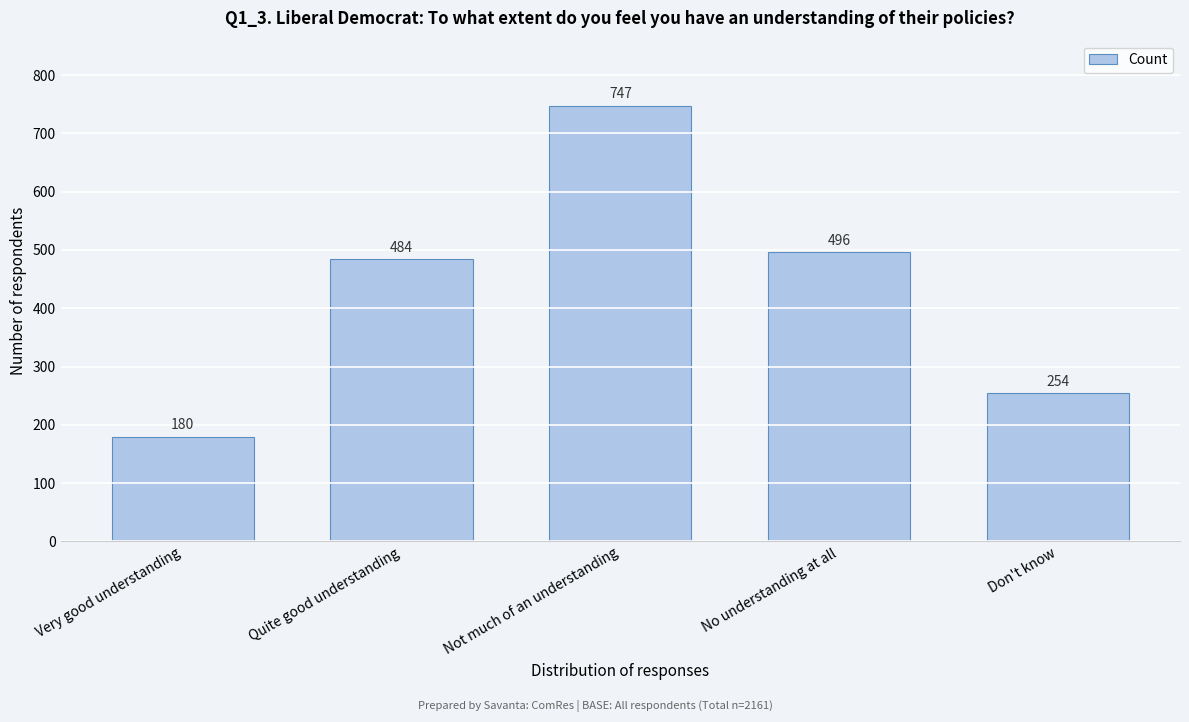

Reading left to right, extract all data points from this chart.

Very good understanding=180	Quite good understanding=484	Not much of an understanding=747	No understanding at all=496	Don't know=254